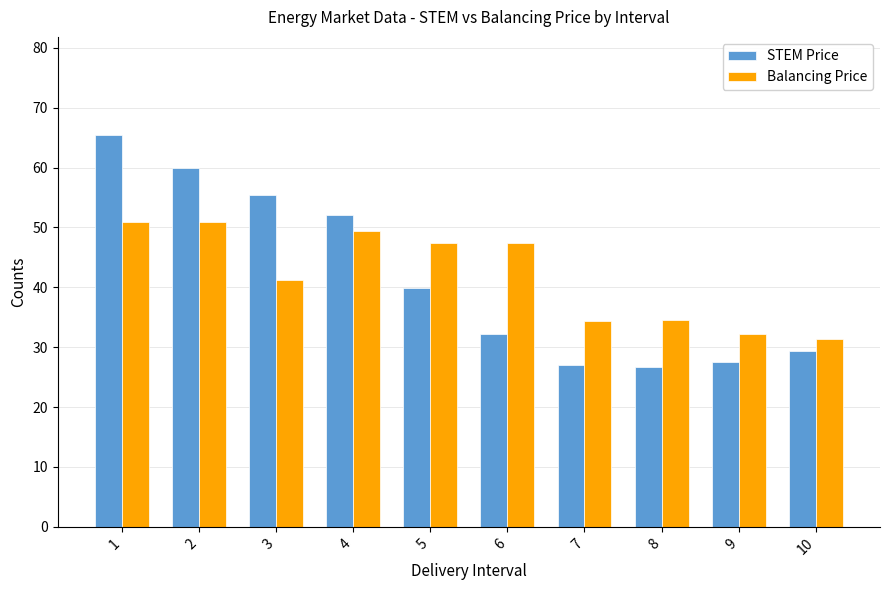

At 3, list the series in order from smallest to largest.

Balancing Price, STEM Price